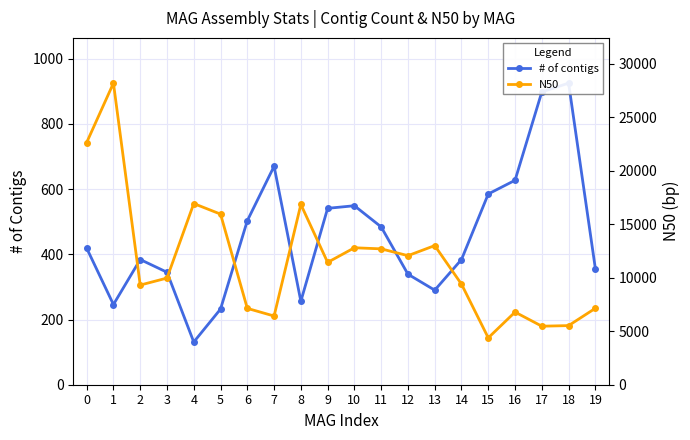

Rank the categories by N50 value from lowest to highest.

15, 17, 18, 7, 16, 6, 19, 2, 14, 3, 9, 12, 11, 10, 13, 5, 8, 4, 0, 1